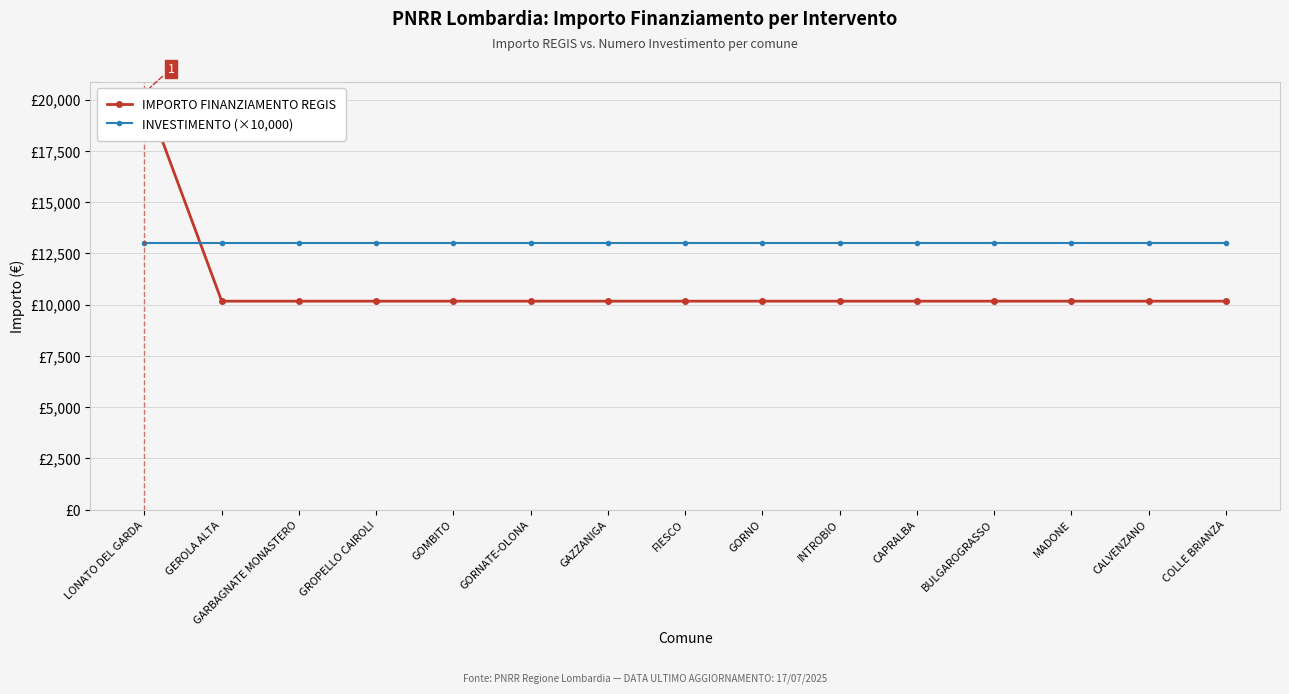

How many categories are shown in the chart?

15